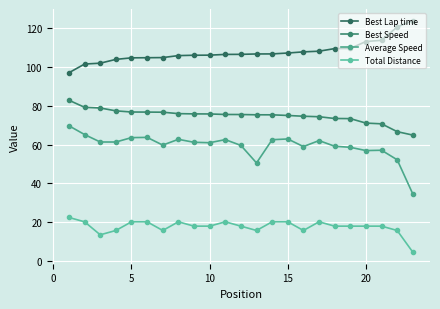

True or false: Total Distance and Average Speed intersect in this chart.

False